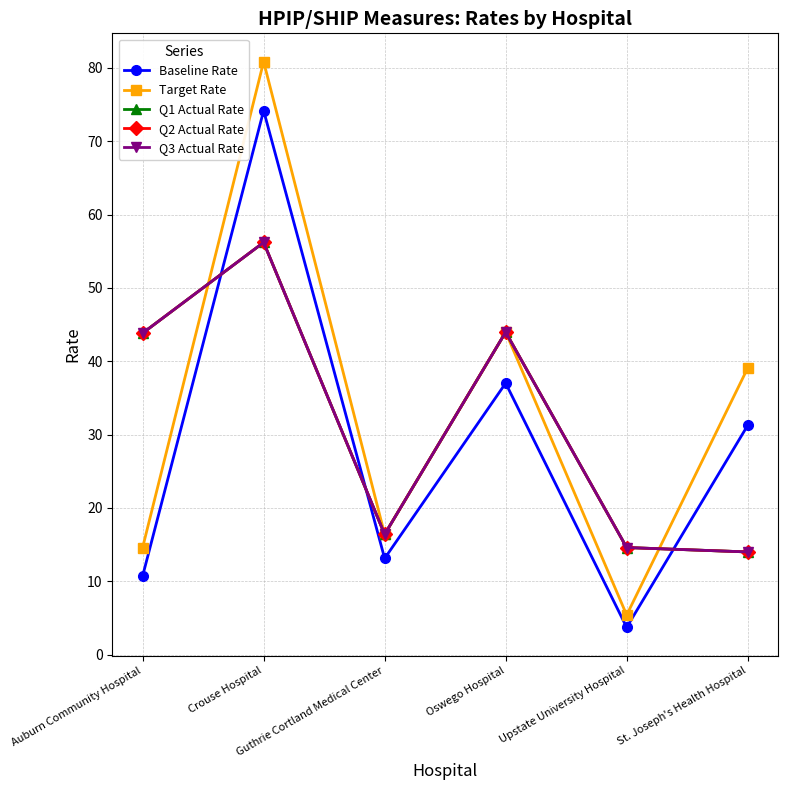

How many lines are shown in the chart?

5